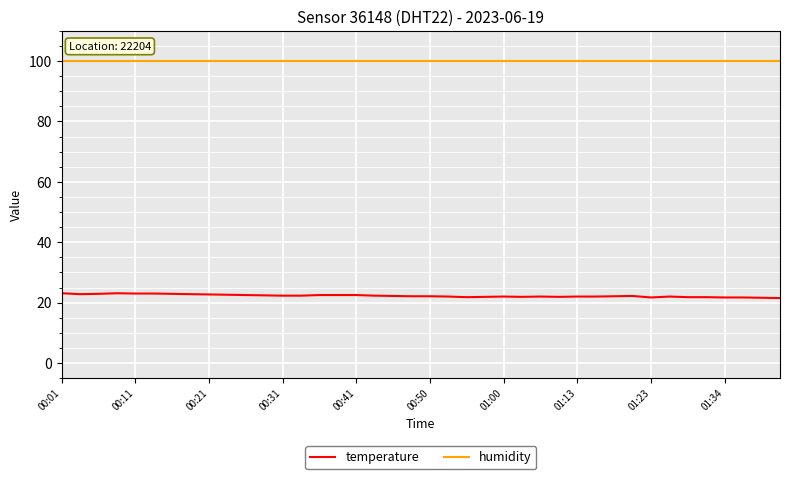

What is the minimum value for humidity?

99.9